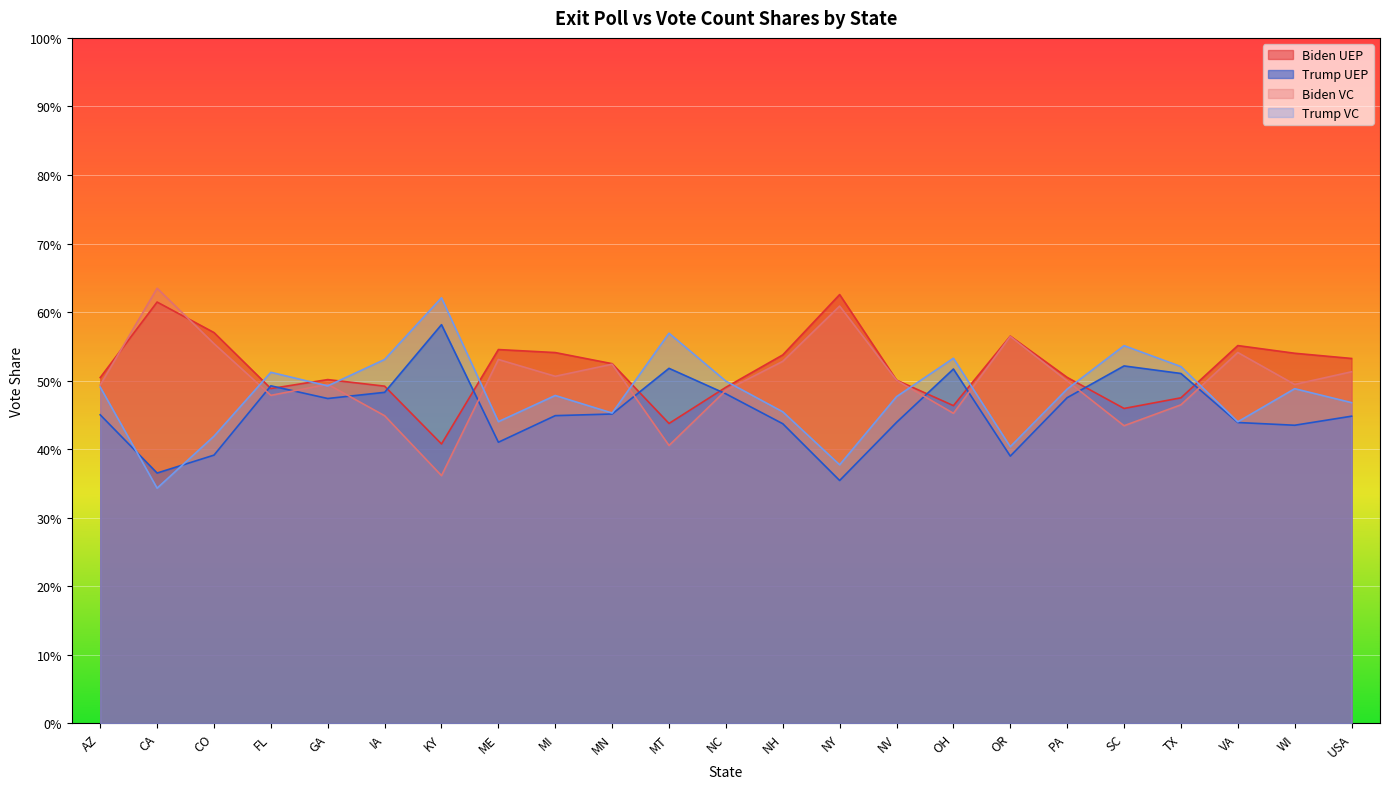

How many series are shown in this chart?

4